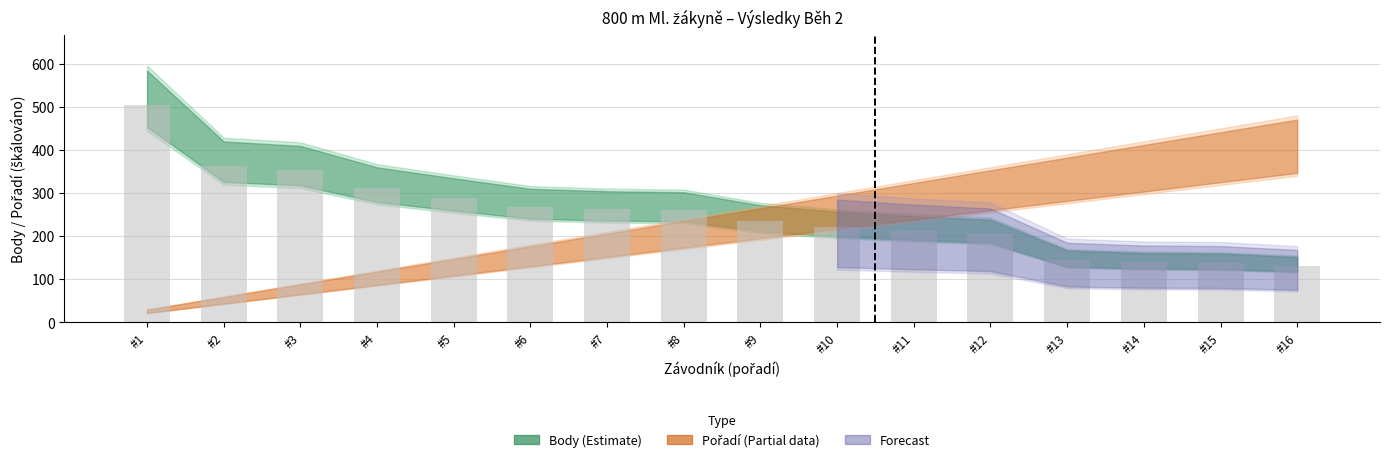

Approximately how many times larger is the value at #12 compared to #2?

0.6